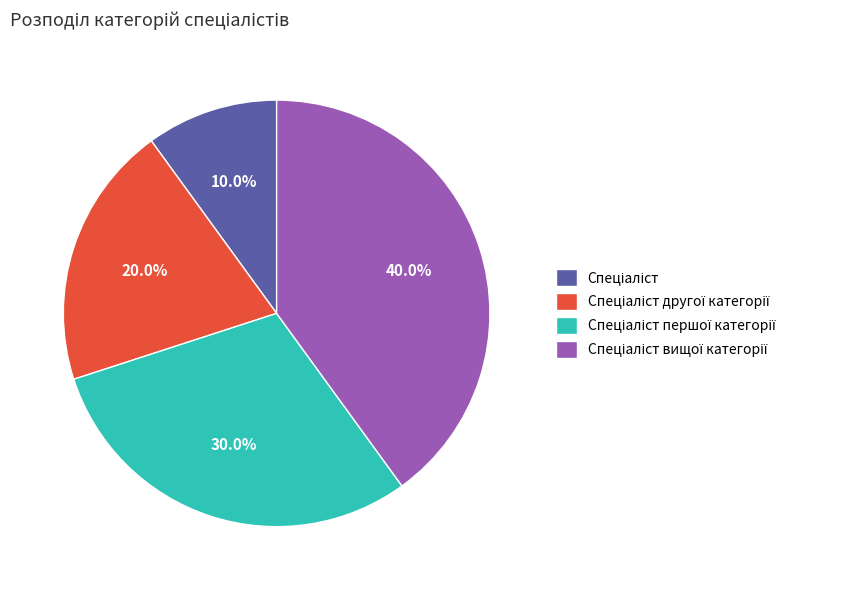

Is there a majority slice in this chart?

No